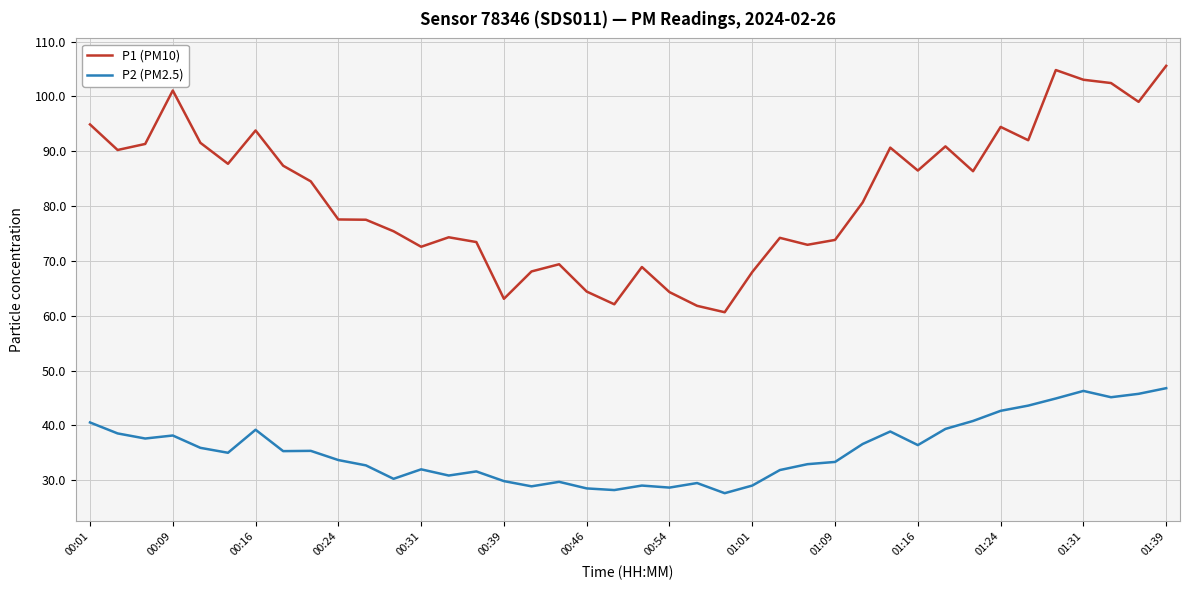

Which series has the largest range (max minus min)?

P1 (PM10)